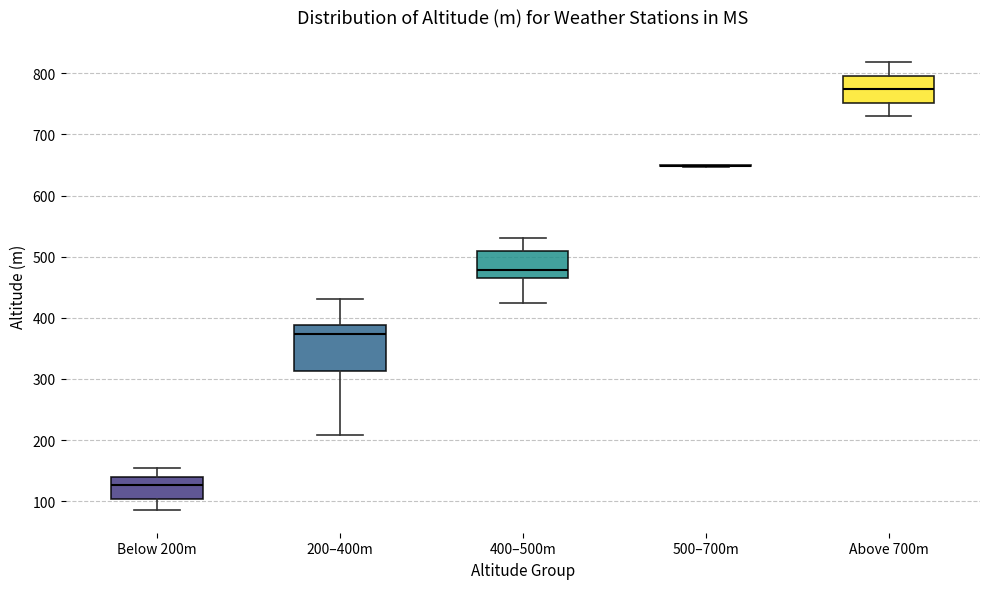

Which box is the tallest, from its lower edge to its upper edge?

200–400m